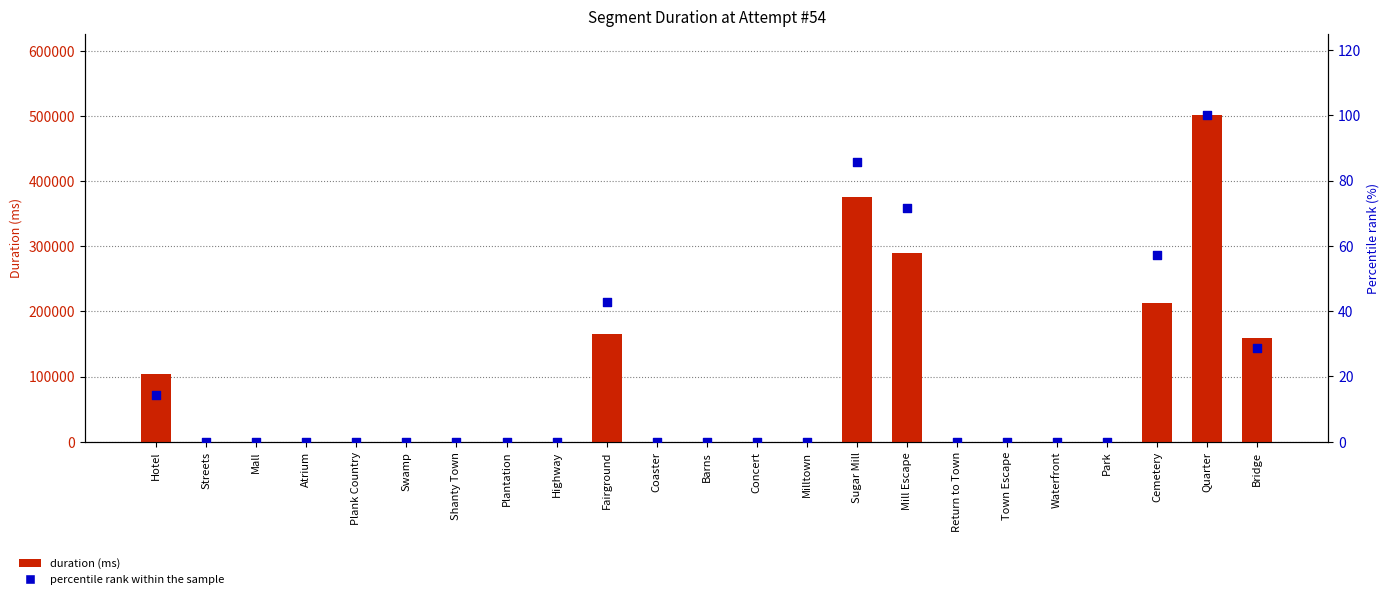

Is the value of duration (ms) at Cemetery greater than the value of percentile rank within the sample at Shanty Town?

Yes